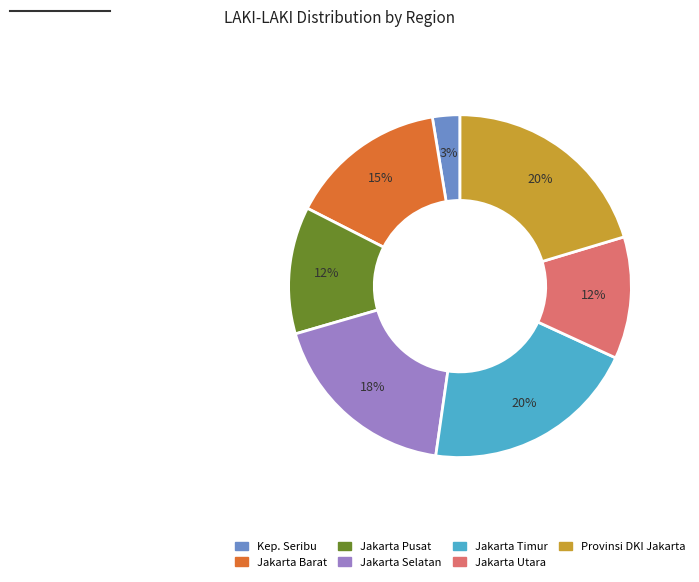

Is there any slice that represents more than half of the pie?

No